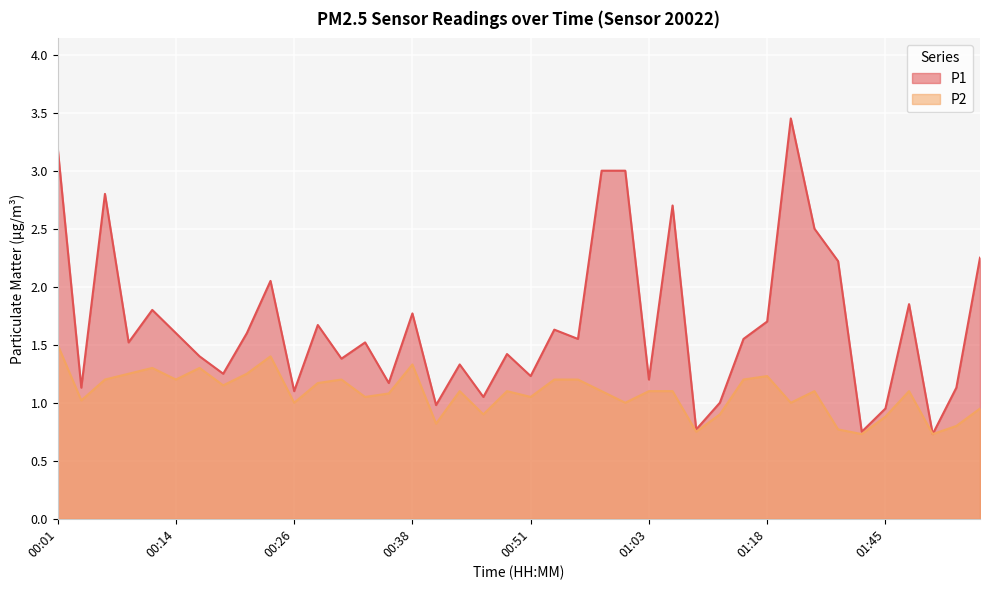

What value does the P2 series have at 00:06?

1.2